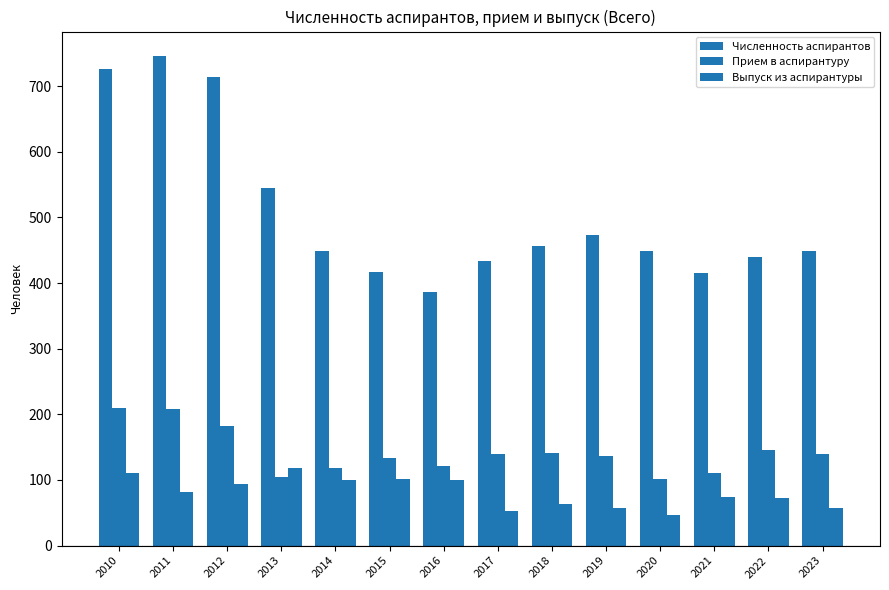

How many bars are there in each group?

3